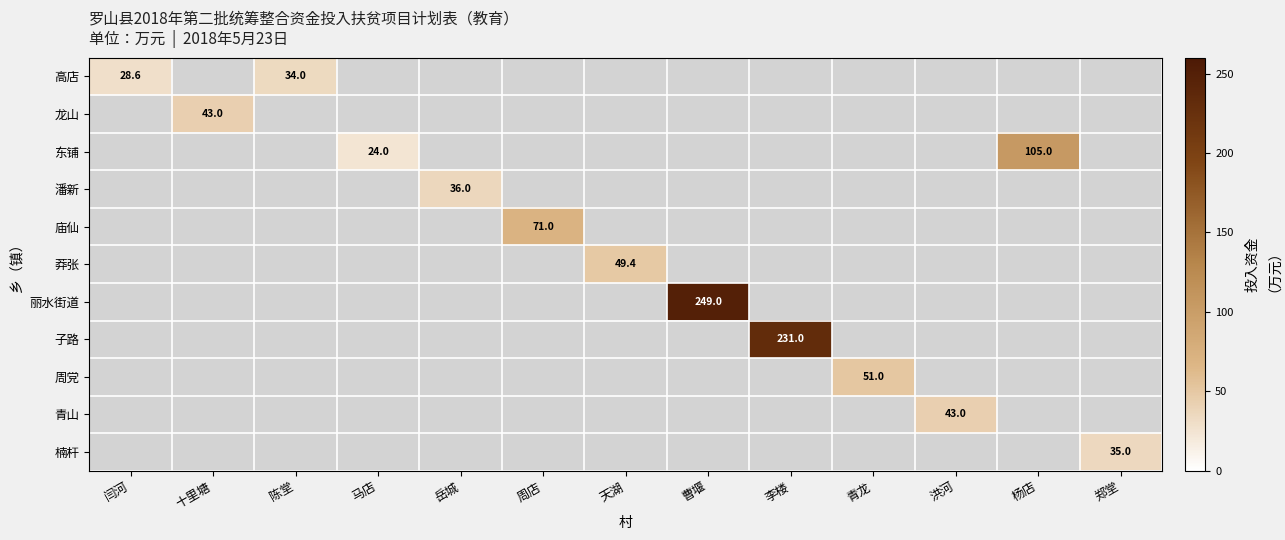

The value of 楠杆 at 郑堂 is 57.2. True or false?

False